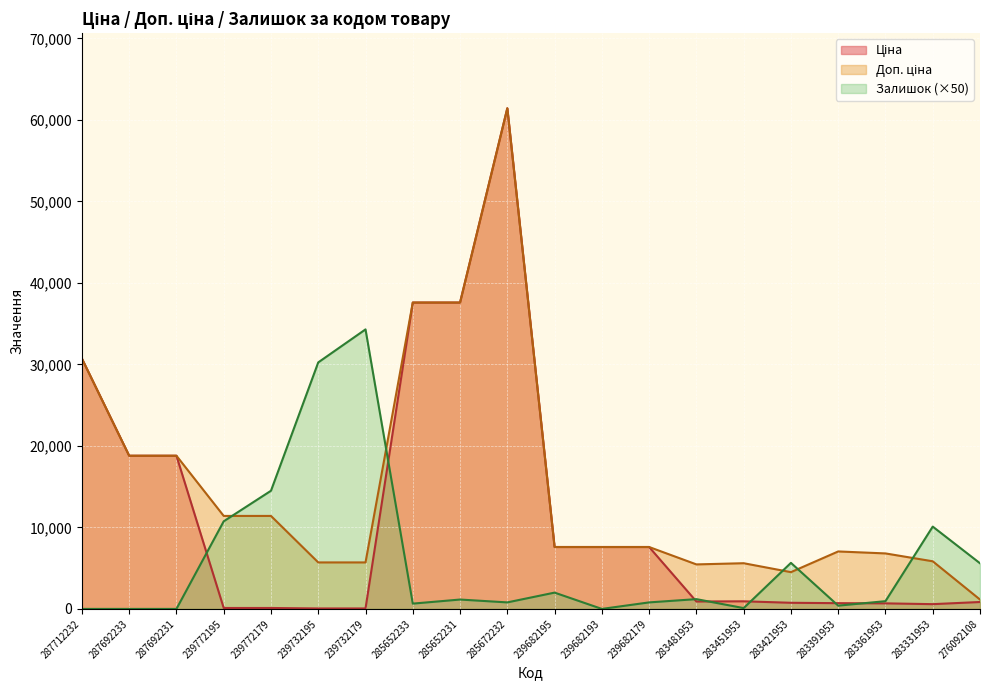

Reading left to right, transcribe all the data shown in this chart.

Ціна: 287712232=30717.1	287692233=18796.8	287692231=18796.8	239772195=114.1	239772179=114.1	239732195=57.0	239732179=57.0	285652233=37593.6	285652231=37593.6	285672232=61434.3	239682195=7596.5	239682193=7596.5	239682179=7596.5	283481953=910.4	283451953=934.5	283421953=752.2	283391953=705.1	283361953=681.0	283331953=584.4	276092108=848.4
Доп. ціна: 287712232=30717.1	287692233=18796.8	287692231=18796.8	239772195=11410.0	239772179=11410.0	239732195=5705.0	239732179=5705.0	285652233=37593.6	285652231=37593.6	285672232=61434.3	239682195=7596.5	239682193=7596.5	239682179=7596.5	283481953=5462.3	283451953=5607.2	283421953=4513.3	283391953=7051.3	283361953=6809.8	283331953=5843.9	276092108=1149.7
Залишок: 287712232=0.0	287692233=0.0	287692231=0.0	239772195=10750.0	239772179=14500.0	239732195=30250.0	239732179=34300.0	285652233=650.0	285652231=1150.0	285672232=800.0	239682195=2000.0	239682193=0.0	239682179=800.0	283481953=1200.0	283451953=100.0	283421953=5650.0	283391953=400.0	283361953=950.0	283331953=10100.0	276092108=5600.0